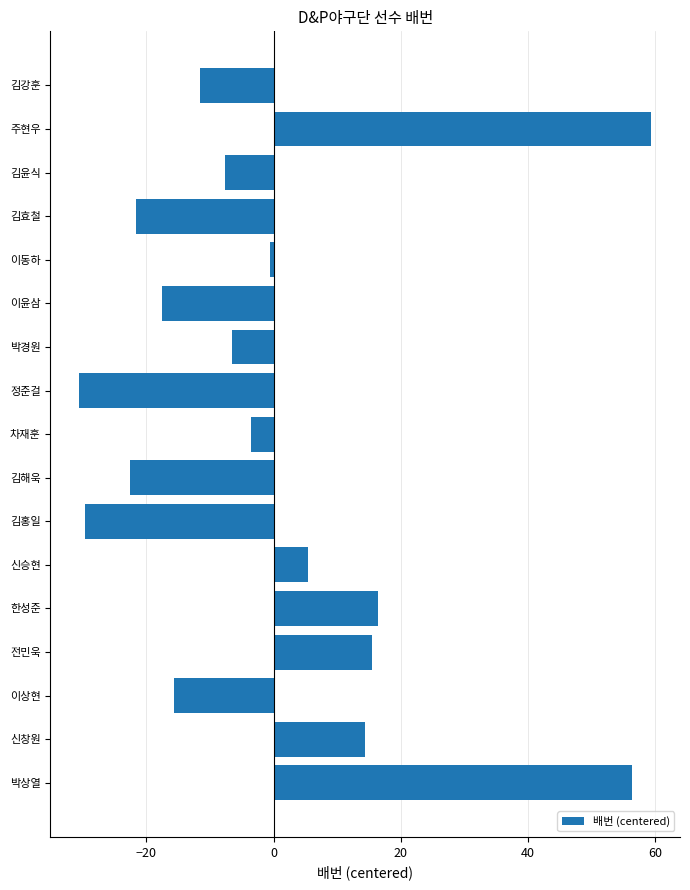

What is the label of the 5th bar from the bottom?

한성준